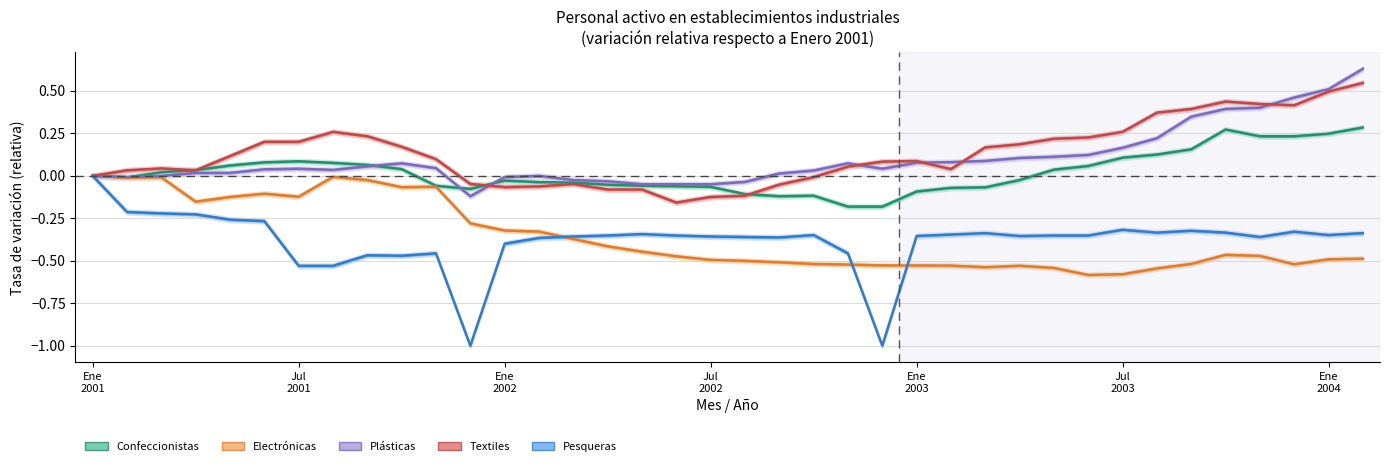

True or false: Confeccionistas and Electrónicas cross at least once.

False